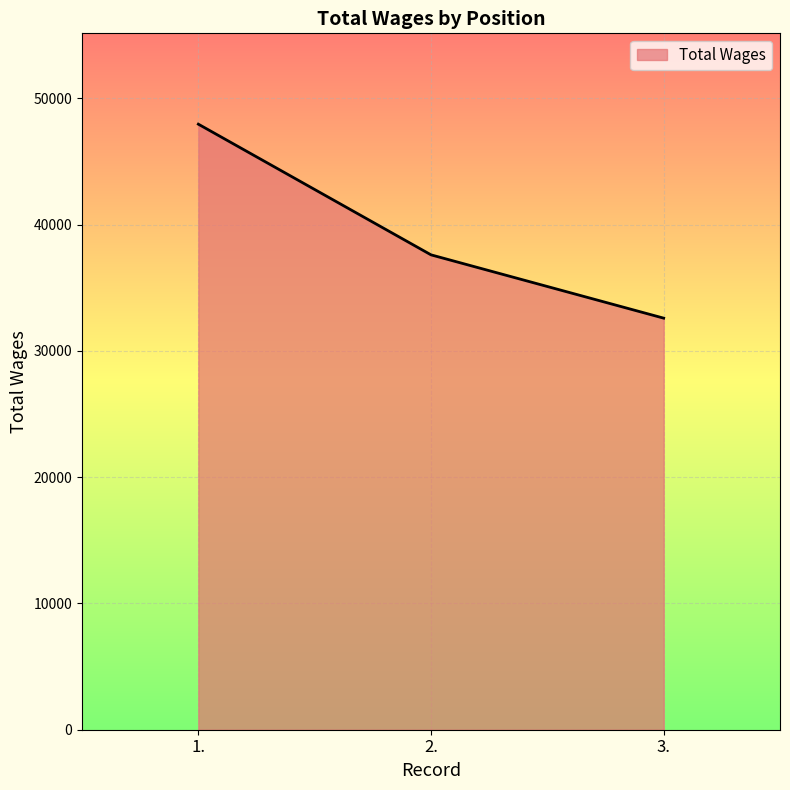

What is the greatest value displayed?

47944